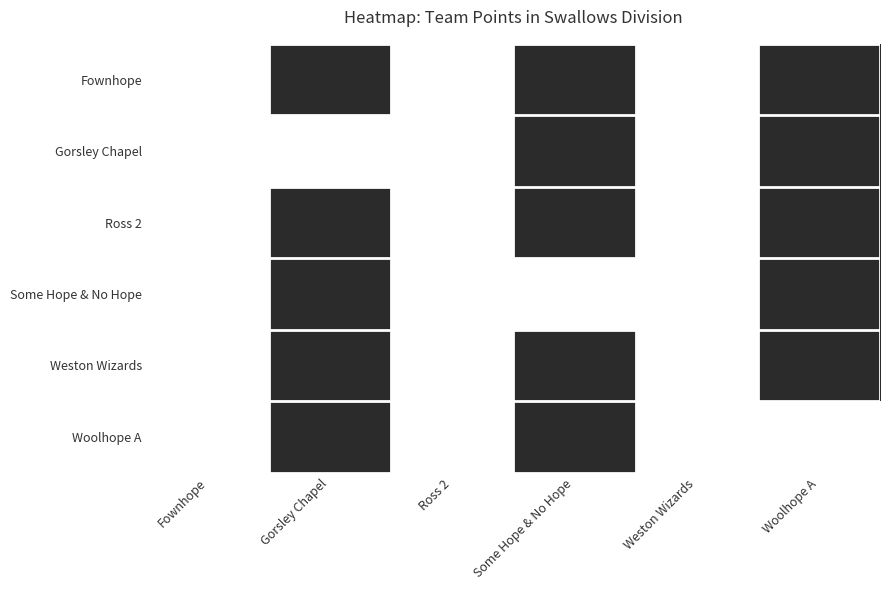

How many data points does each series have?

6